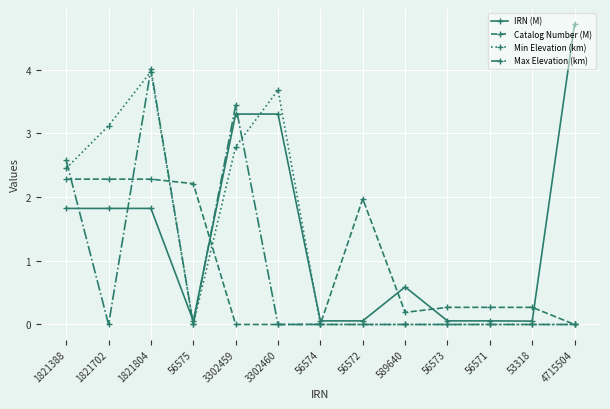

What is the total value across all series at 3302459?

9.5